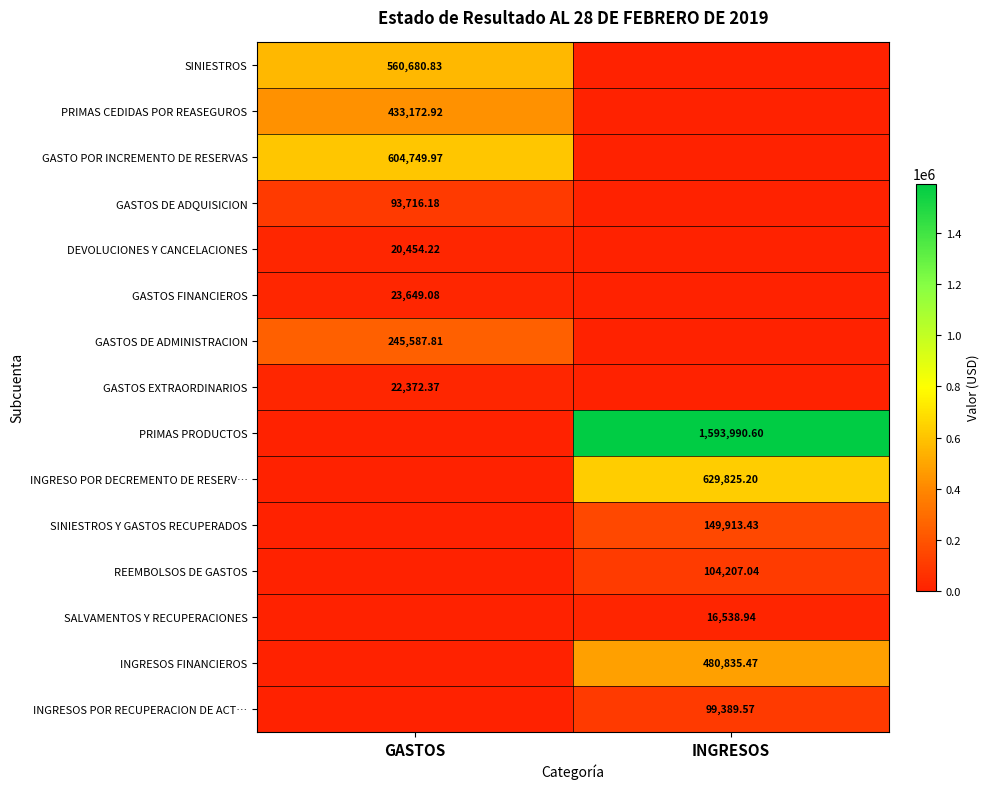

Is the value of SALVAMENTOS Y RECUPERACIONES at INGRESOS greater than the value of REEMBOLSOS DE GASTOS at INGRESOS?

No